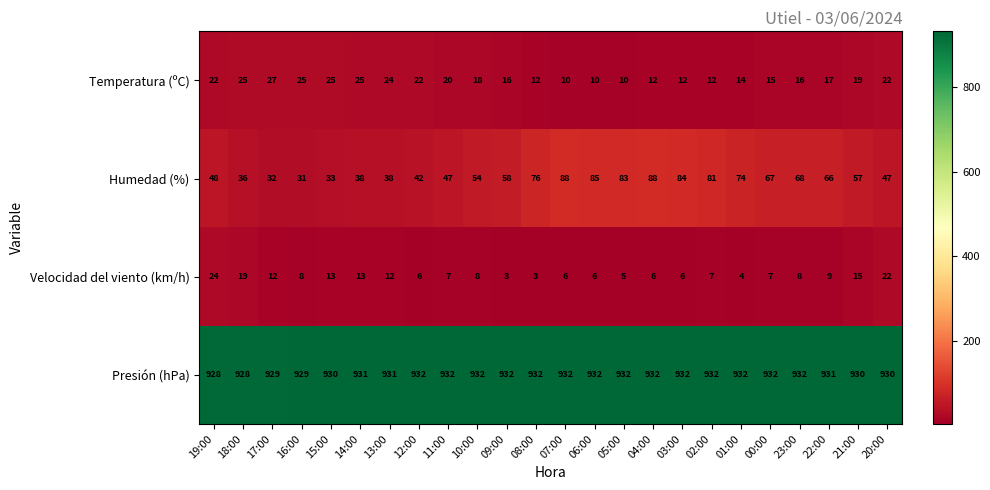

The Presión (hPa) series shows 1427 at 09:00. True or false?

False